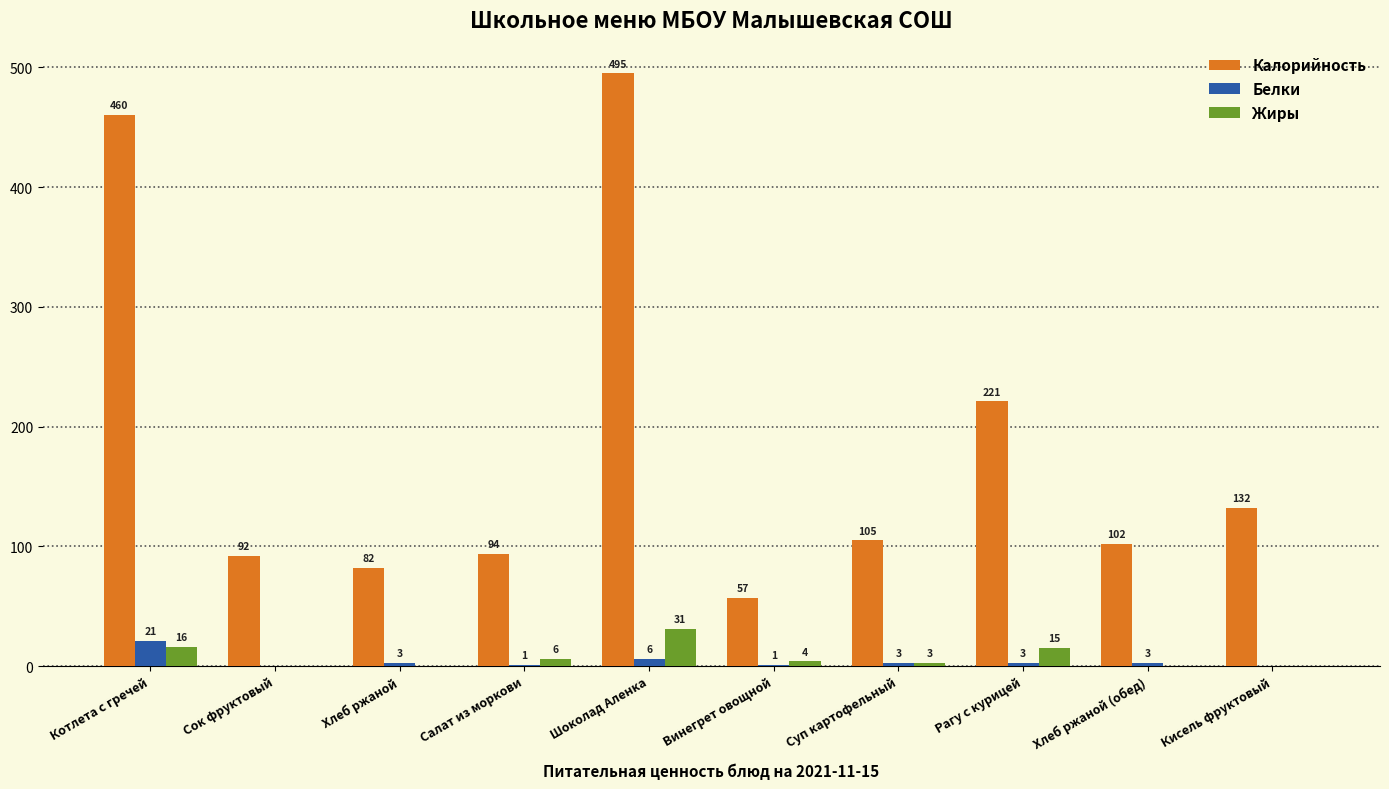

What is the greatest value displayed?

495